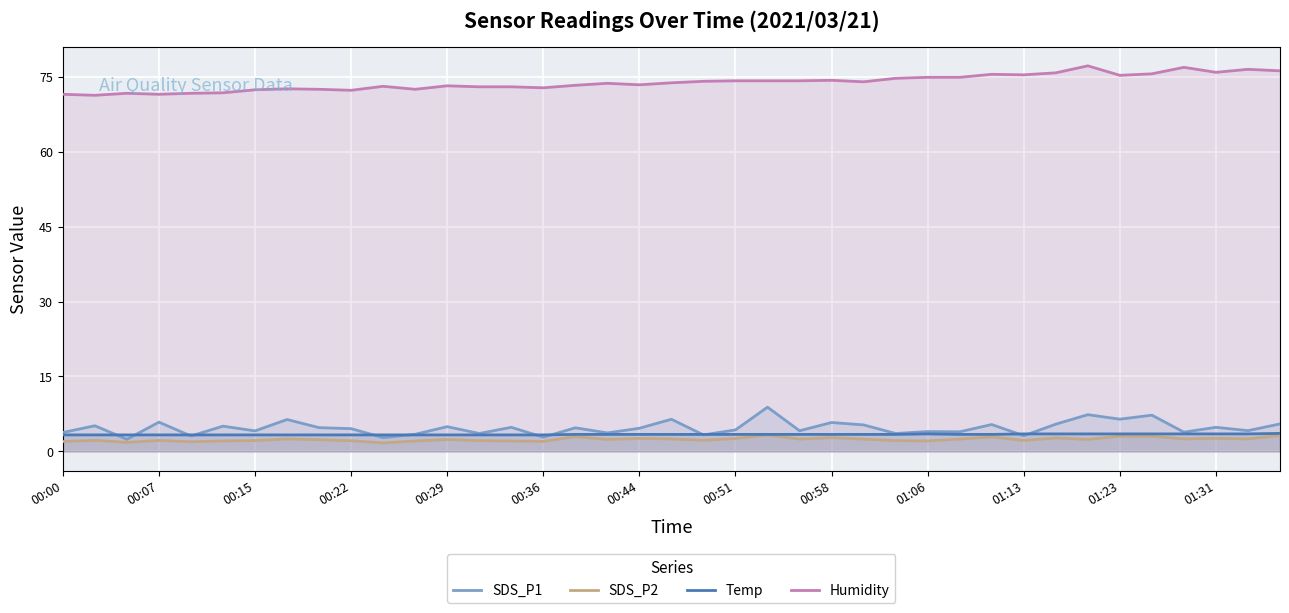

At how many categories does at least one series exceed 72?

33